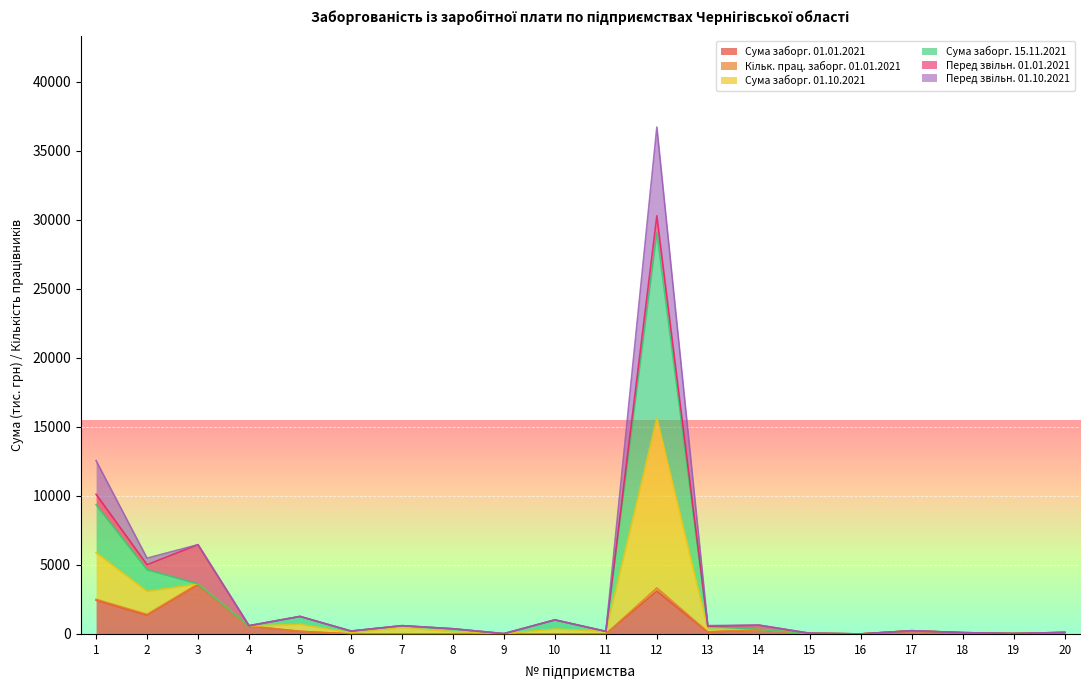

The Сума заборг. 15.11.2021 series shows 22428.7 at 16. True or false?

False